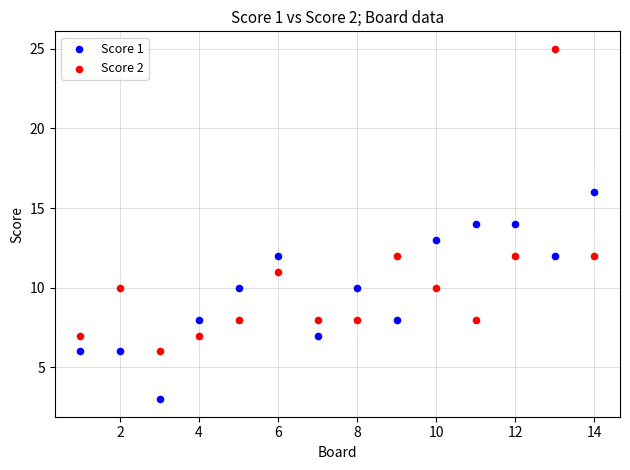

Across all data points, what is the range of Y values (max minus min)?

22